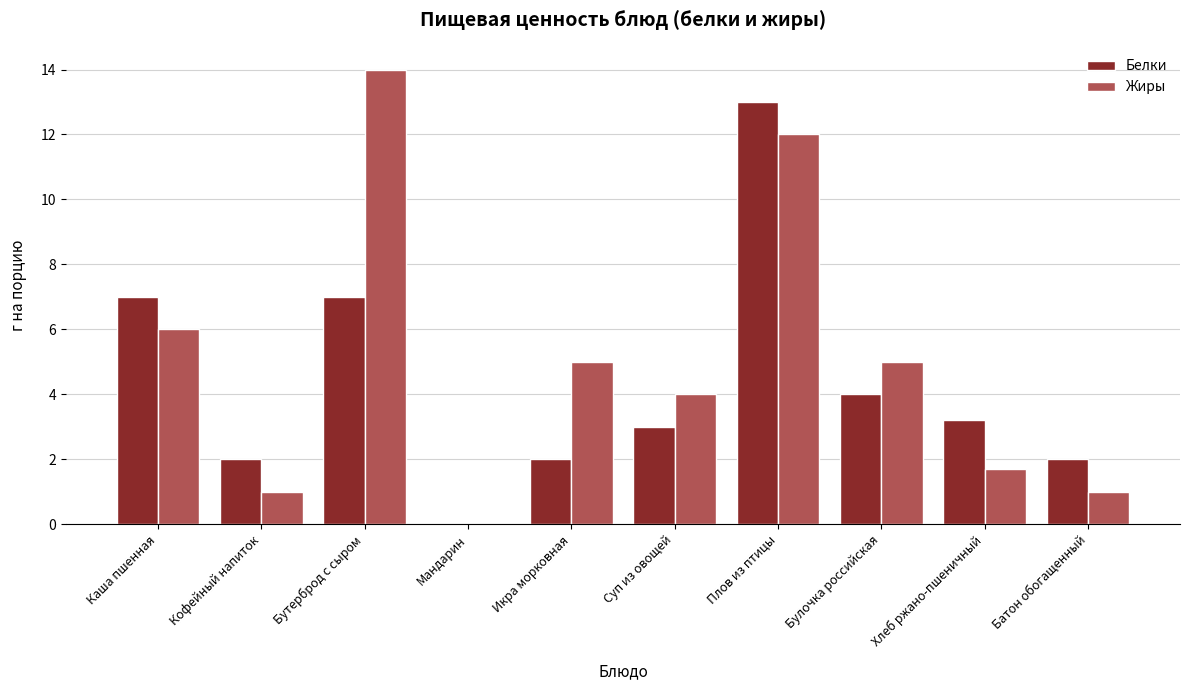

At which category does the chart reach its peak across all series?

Бутерброд с сыром